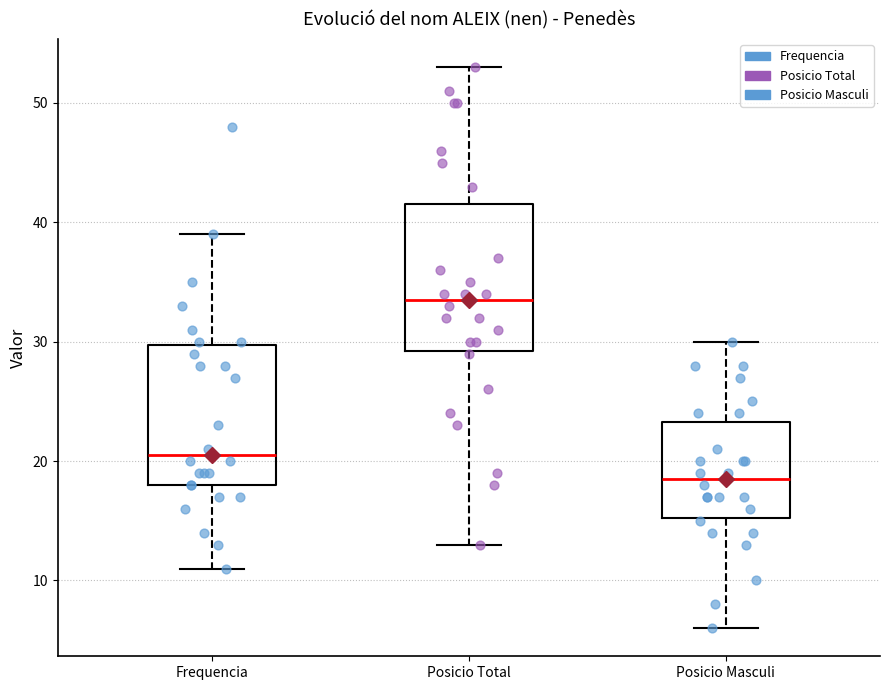

Which box has the lowest median line?

Posicio Masculi